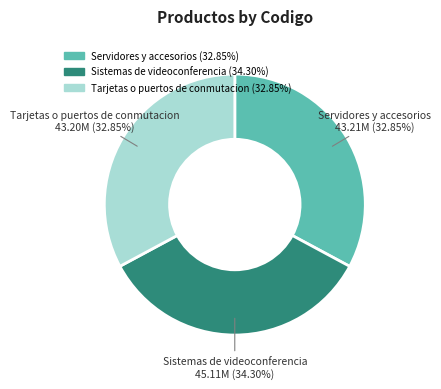

Does Tarjetas o puertos de conmutacion represent more than half of the total?

No